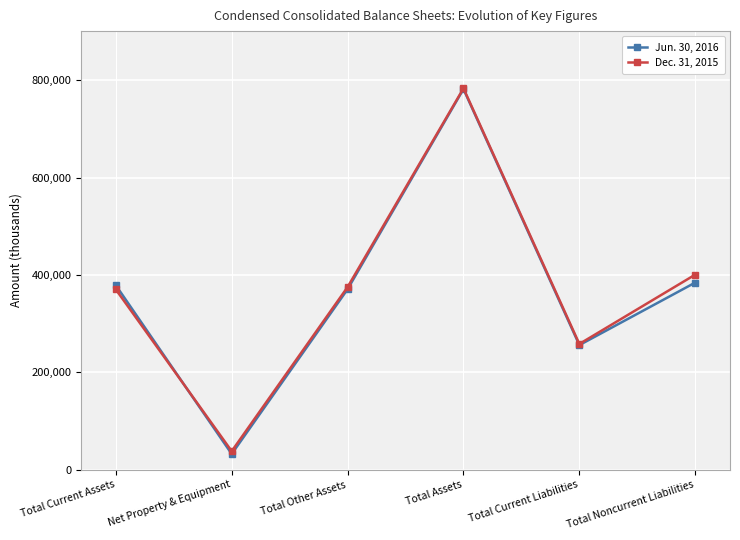

How many intersections are there between Jun. 30, 2016 and Dec. 31, 2015?

1